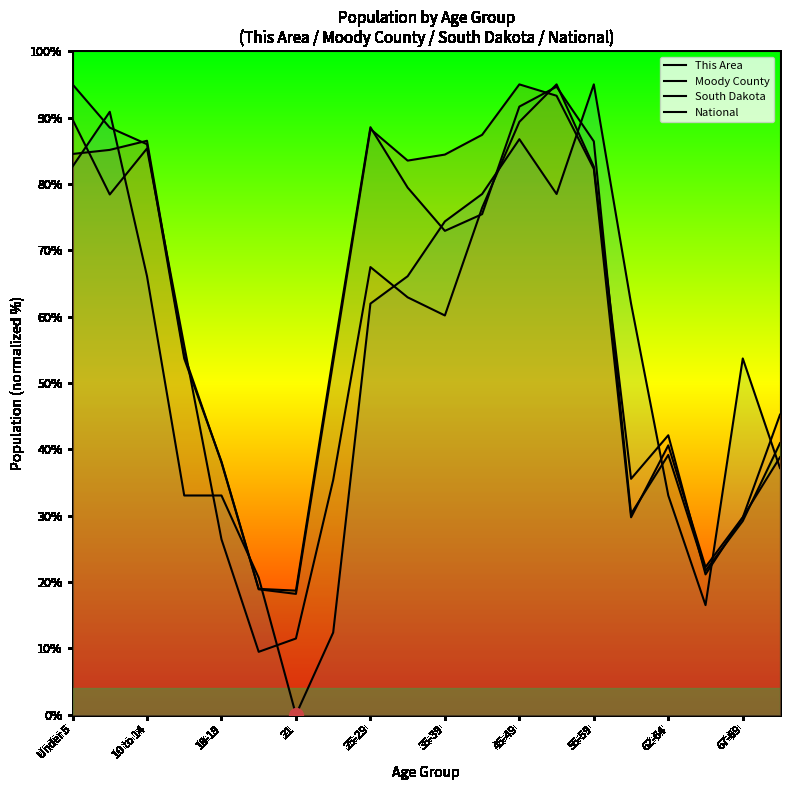

What is the difference between the second highest and minimum values in the This Area series?

90.9